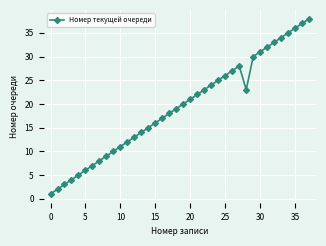

What is the greatest value displayed?

38